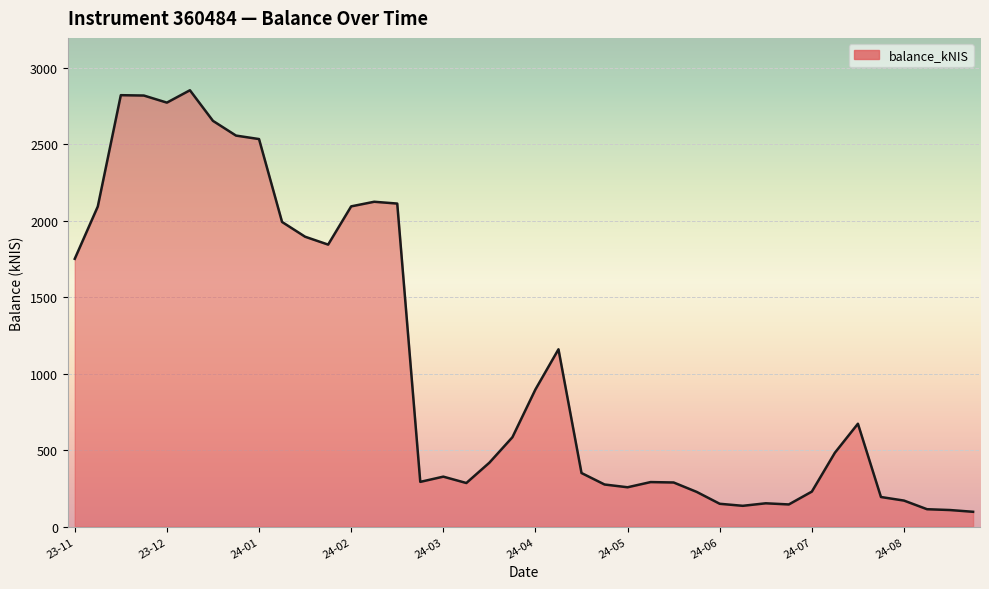

What is the greatest value displayed?

2852.8